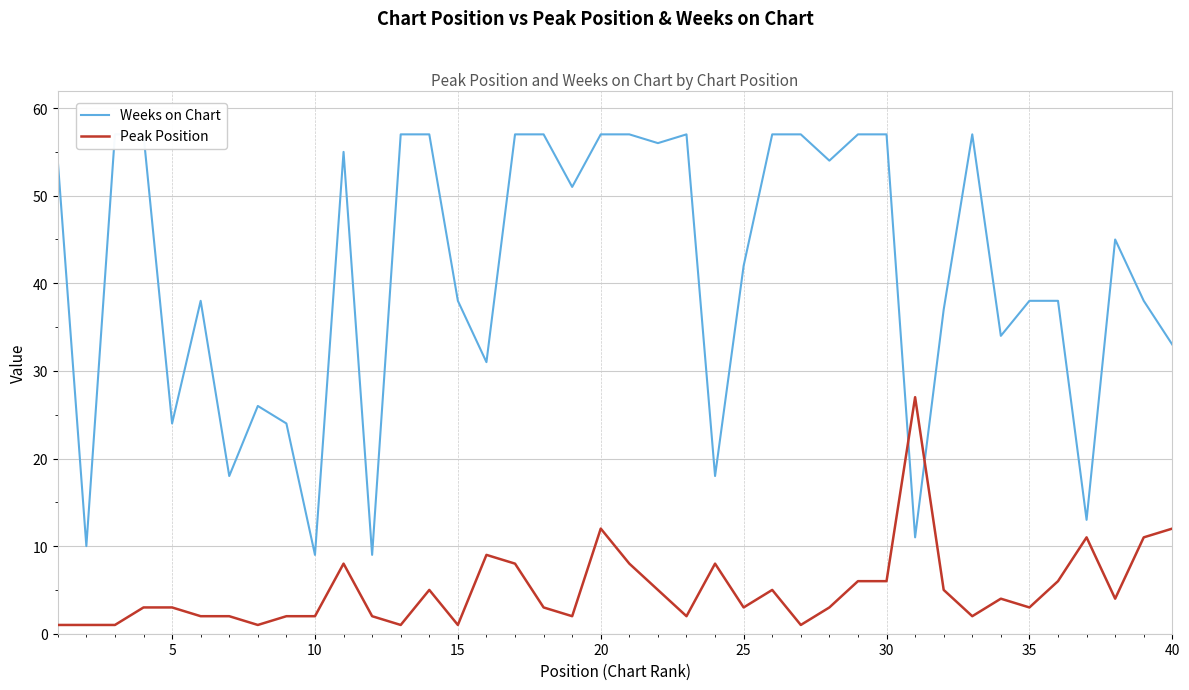

Is this an area chart (filled region under the line)?

No